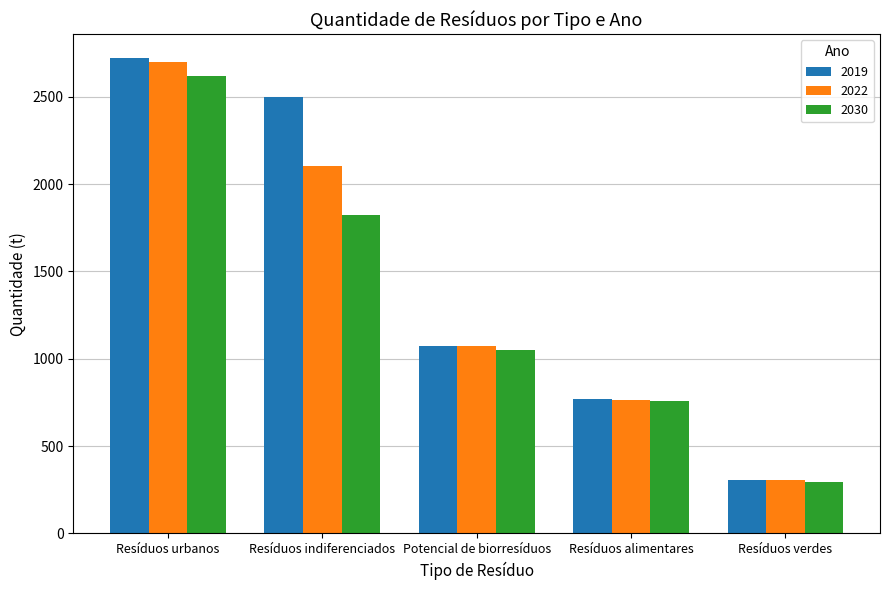

What is the label of the 3rd bar from the left?

Potencial de biorresíduos